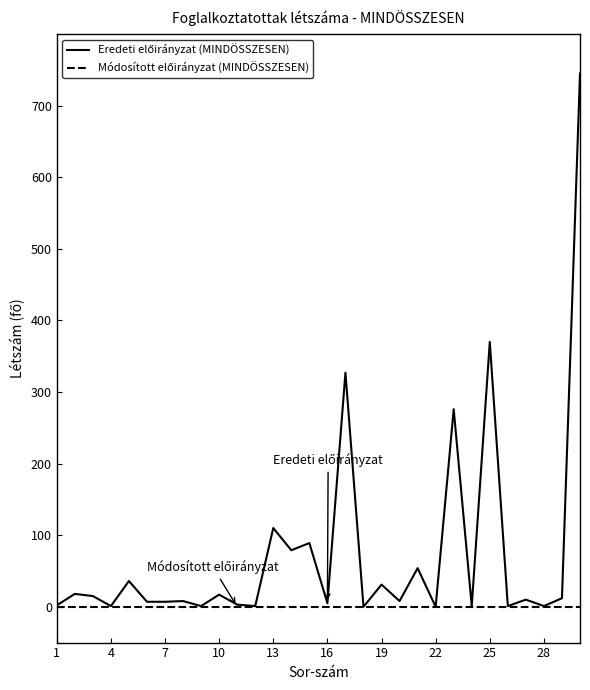

What is the maximum value shown in the chart?

745